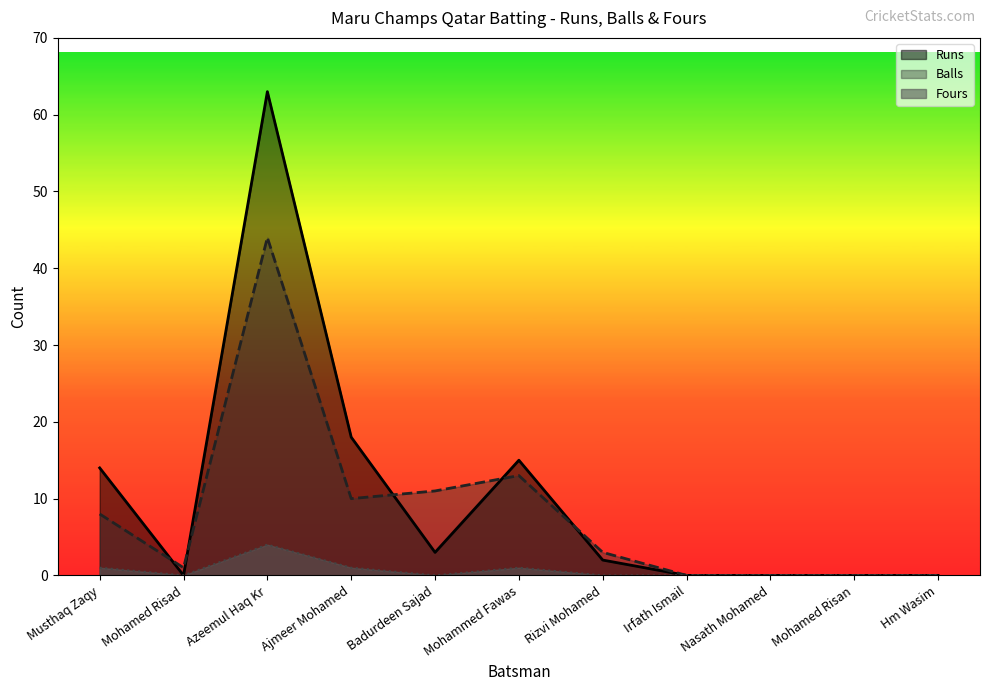

True or false: Fours and Runs cross at least once.

False